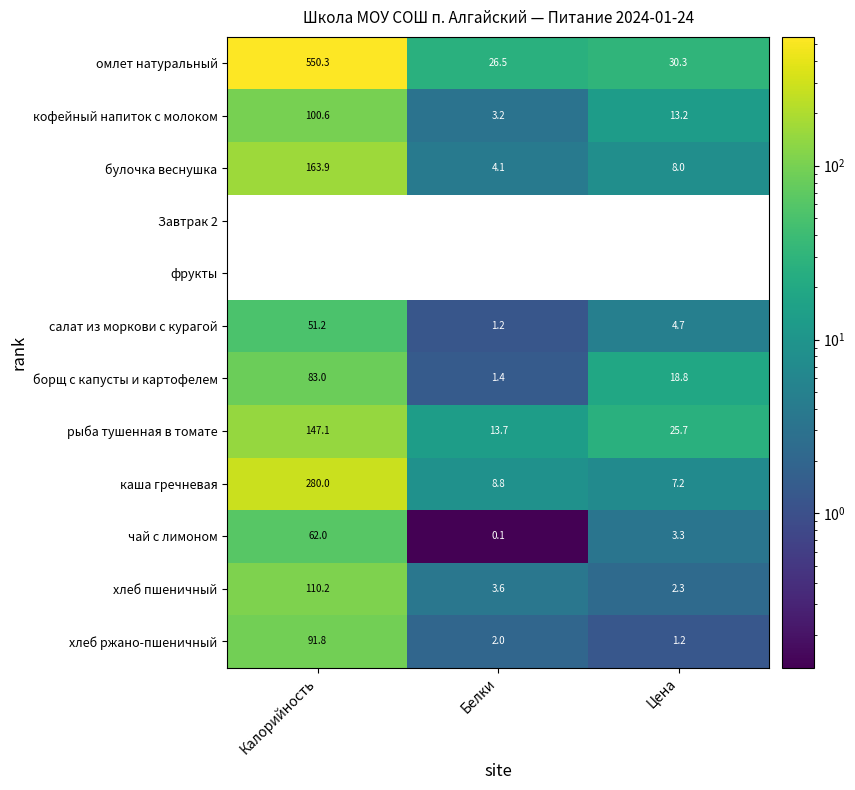

What is the average value of the борщ с капусты и картофелем series?

34.4